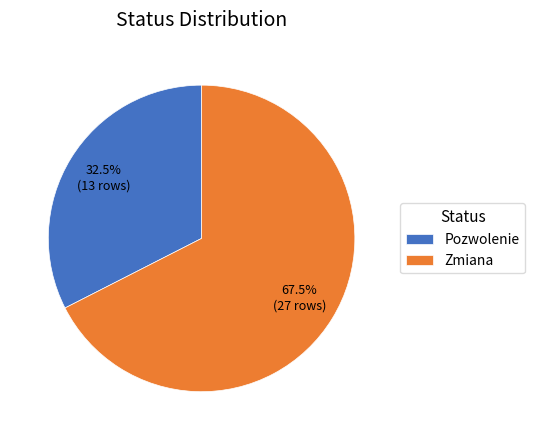

Which category accounts for the majority?

Zmiana